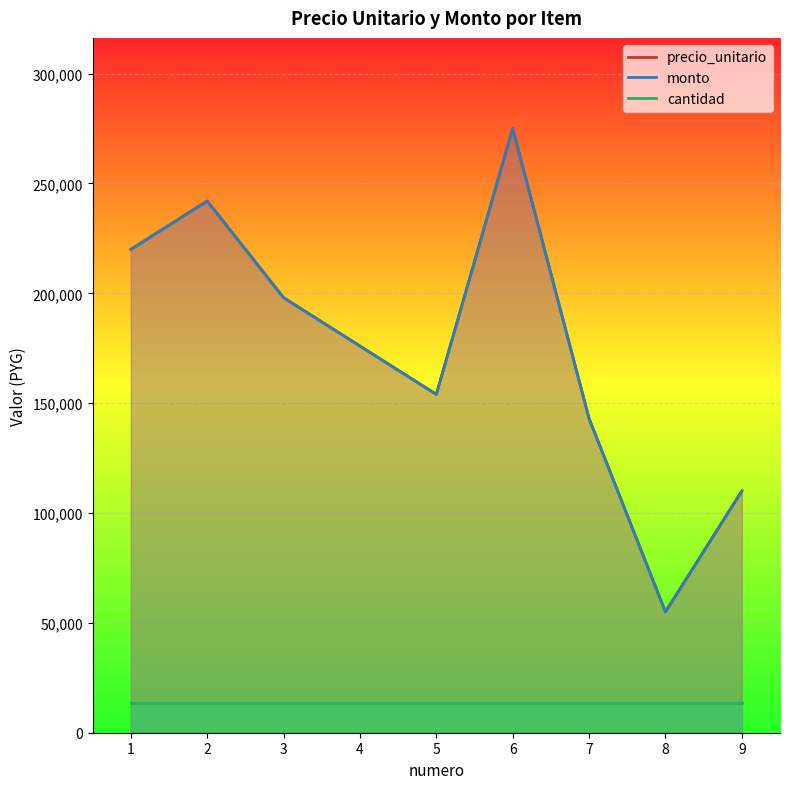

List the labels in order of monto value, largest first.

6, 2, 1, 3, 4, 5, 7, 9, 8